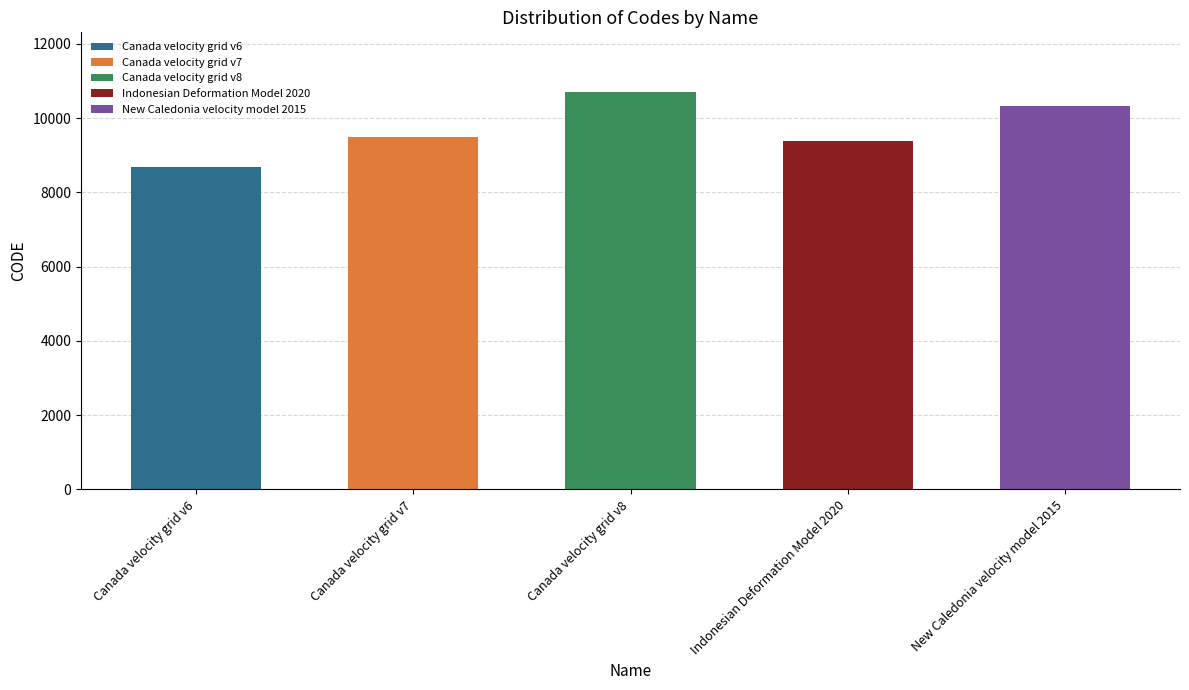

The value at Canada velocity grid v7 is 9483. True or false?

True